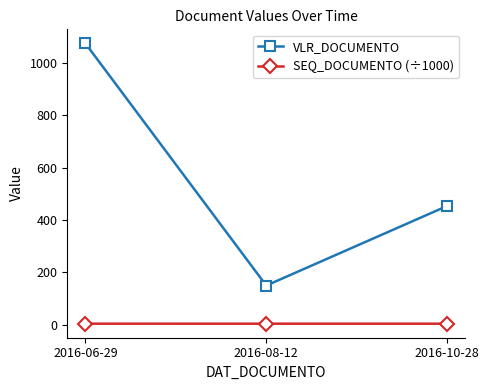

Which series has the largest range (max minus min)?

VLR_DOCUMENTO